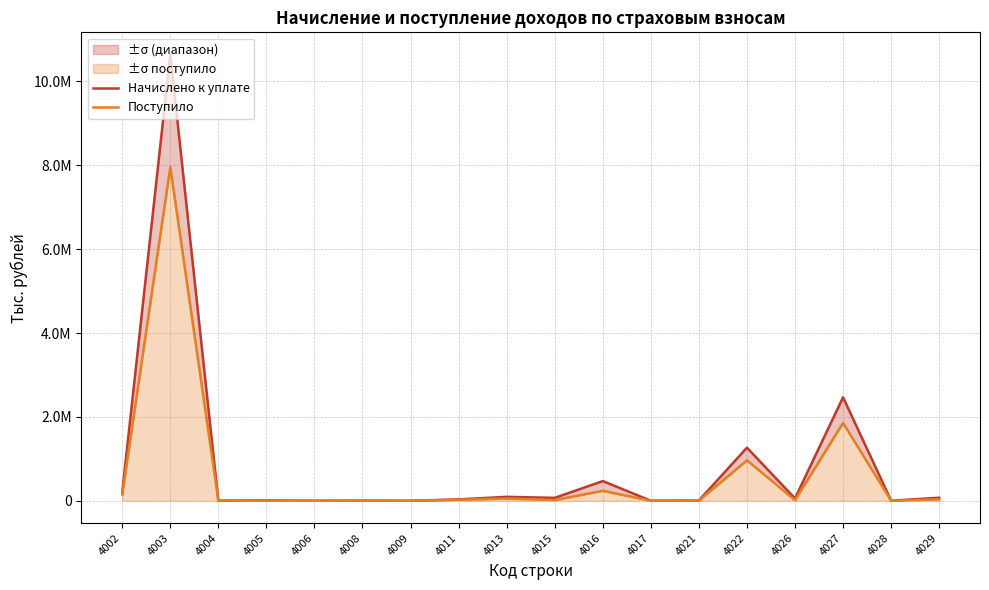

What is the average value of the Начислено к уплате series?

855303